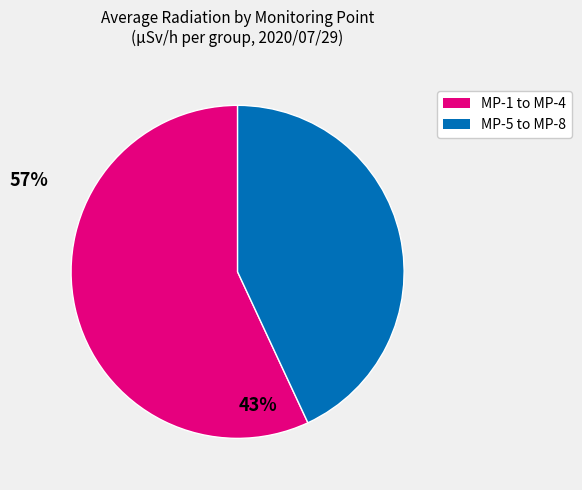

Is it true that MP-1 to MP-4 is 52% of the pie?

False